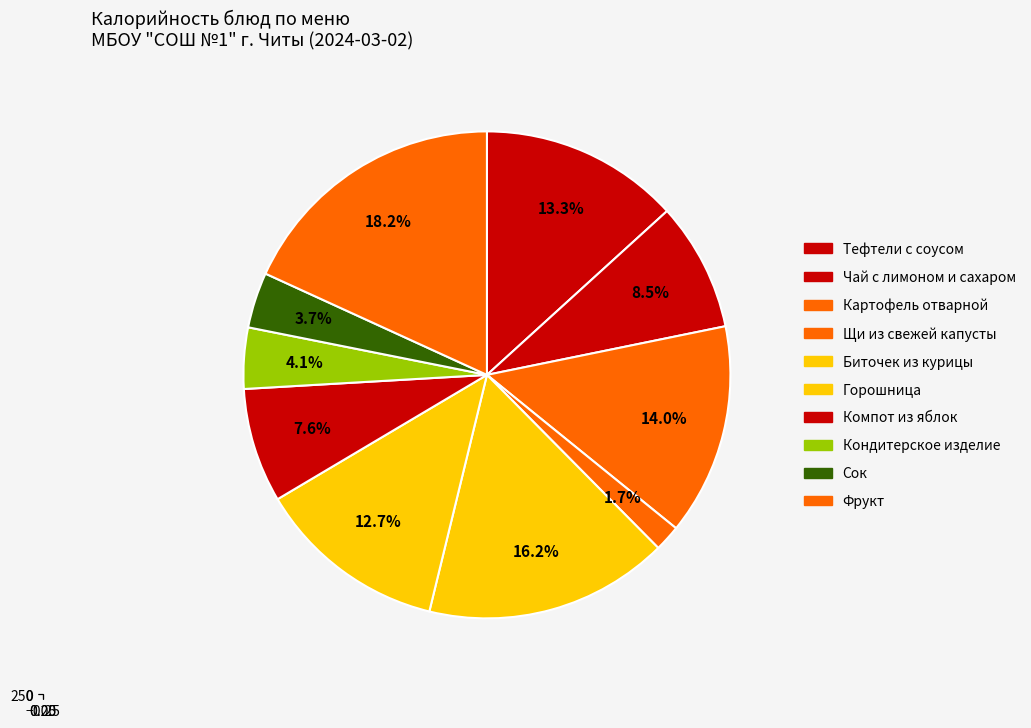

Is it true that Чай с лимоном и сахаром is 16% of the pie?

False